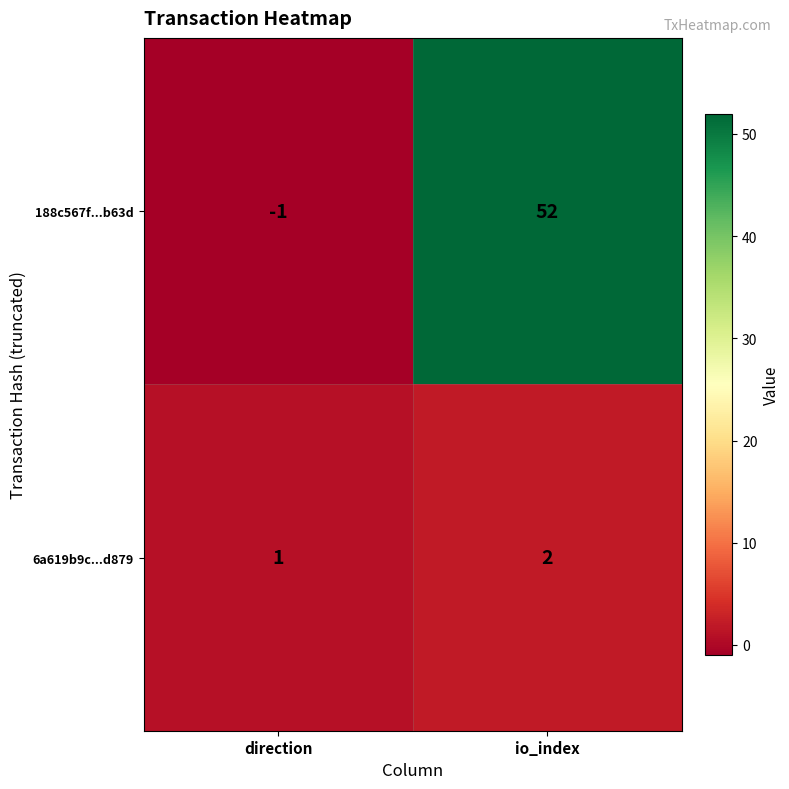

At which category is the sum across all series the highest?

io_index